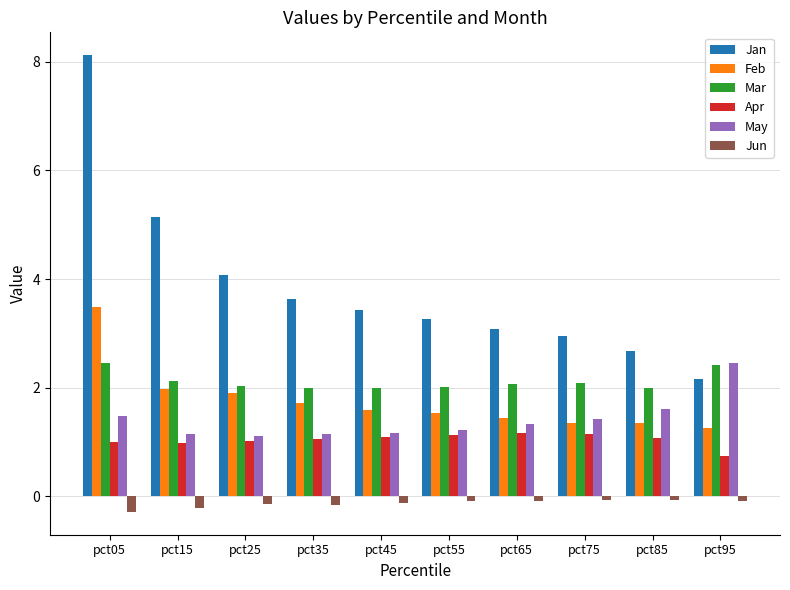

What is the spread (max minus min) of values at pct75?

3.0